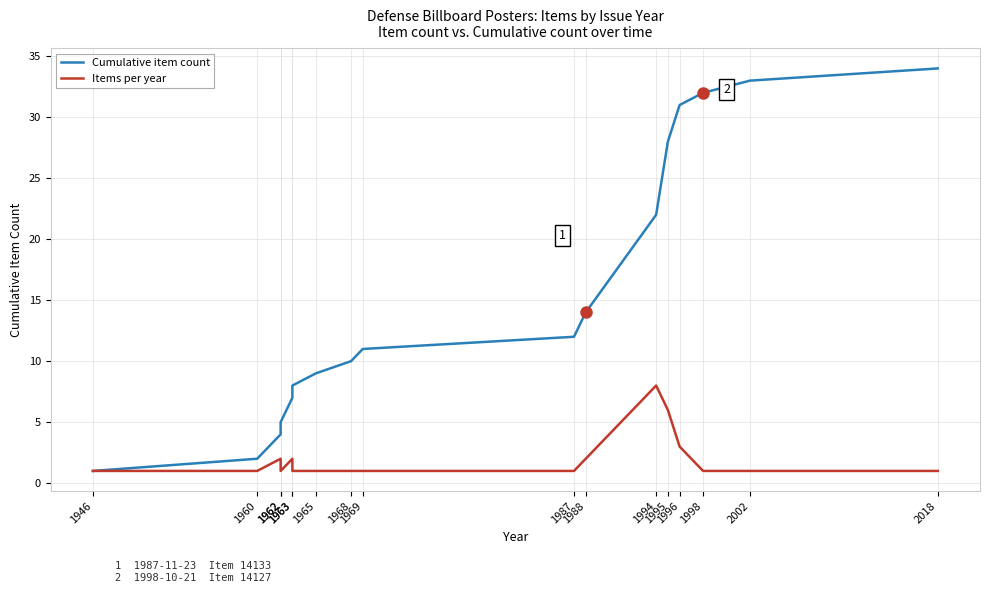

True or false: Cumulative item count and Items per year cross at least once.

False